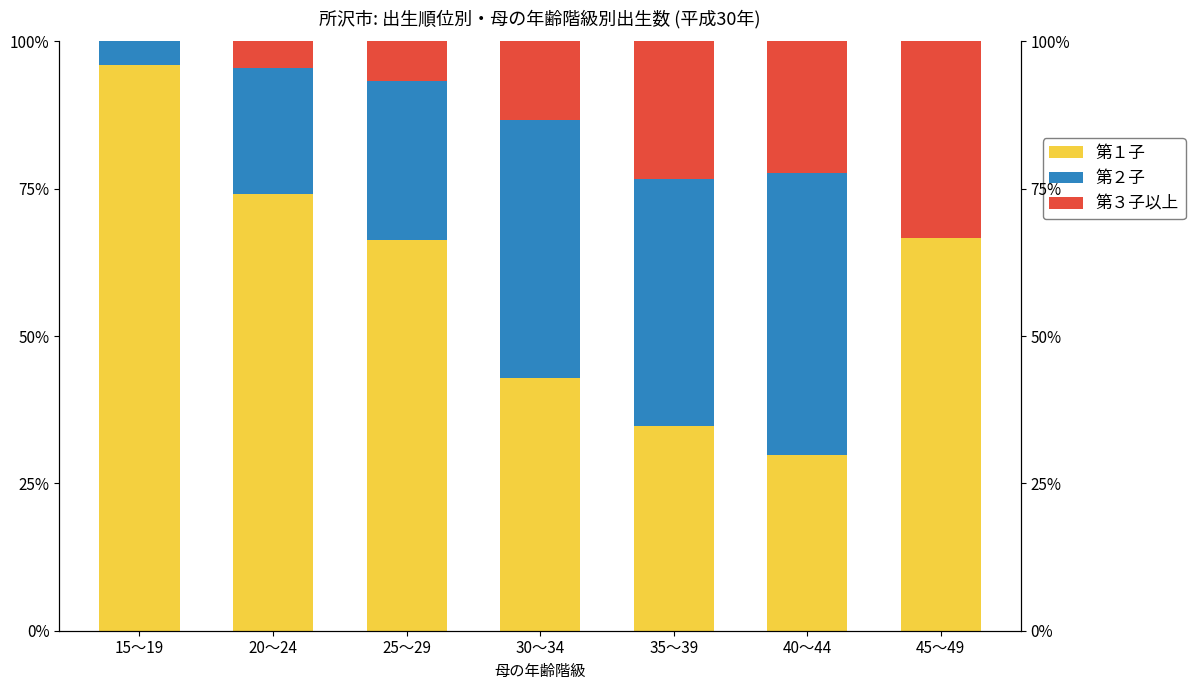

What is the sum of the 第２子 values at 40～44 and 20～24?

69.2